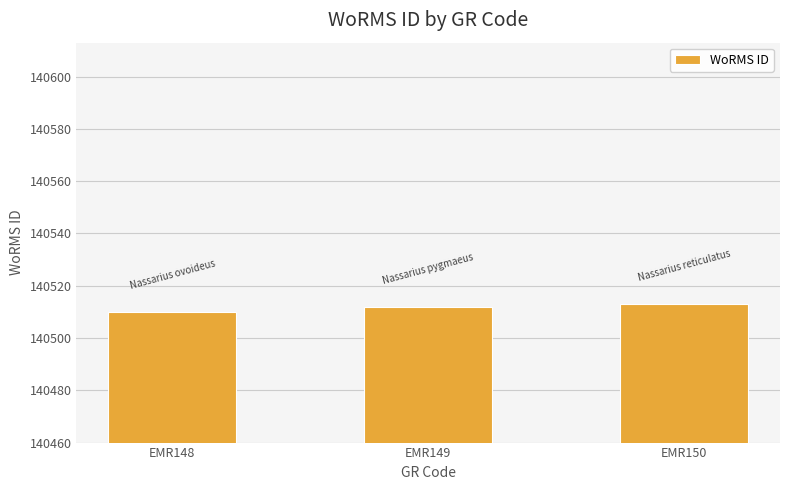

How many values are below 140512?

1